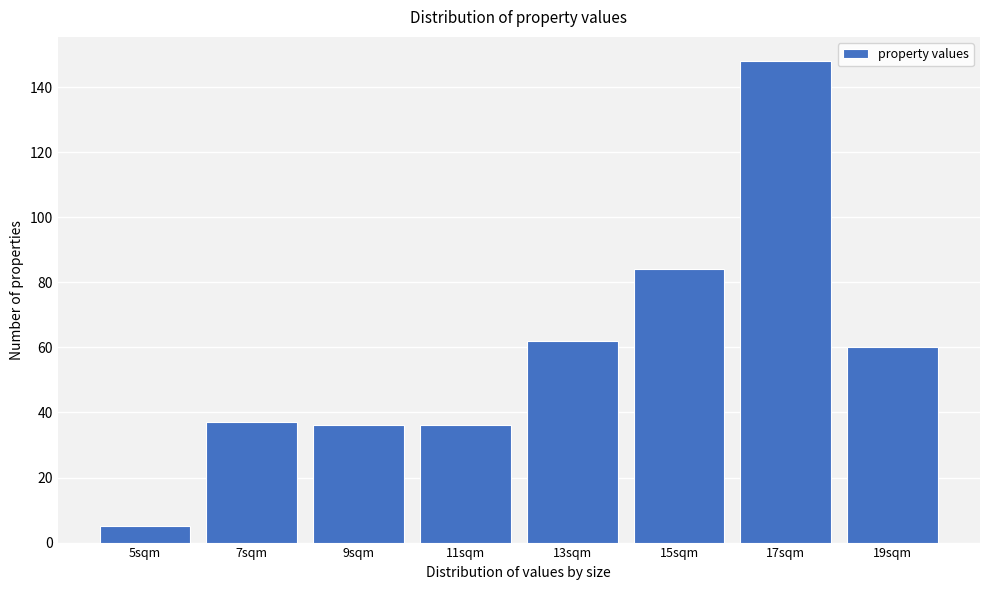

Reading left to right, what are all the values shown in this chart?

5	37	36	36	62	84	148	60